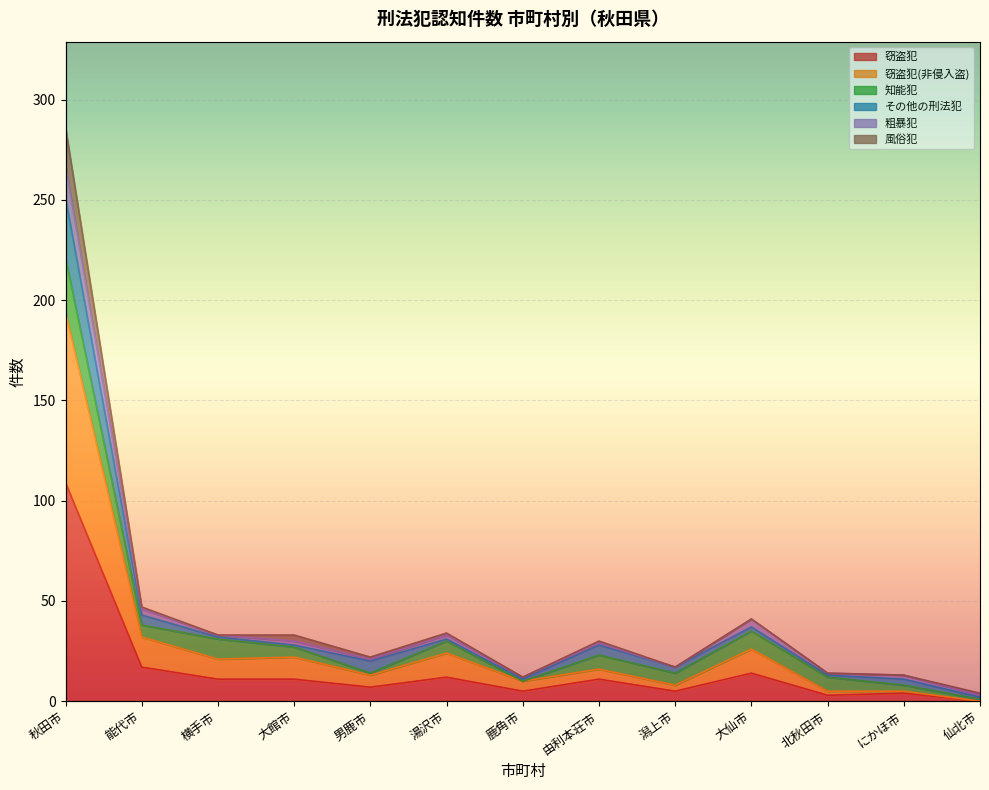

At which label is 窃盗犯 closest to 54?

能代市